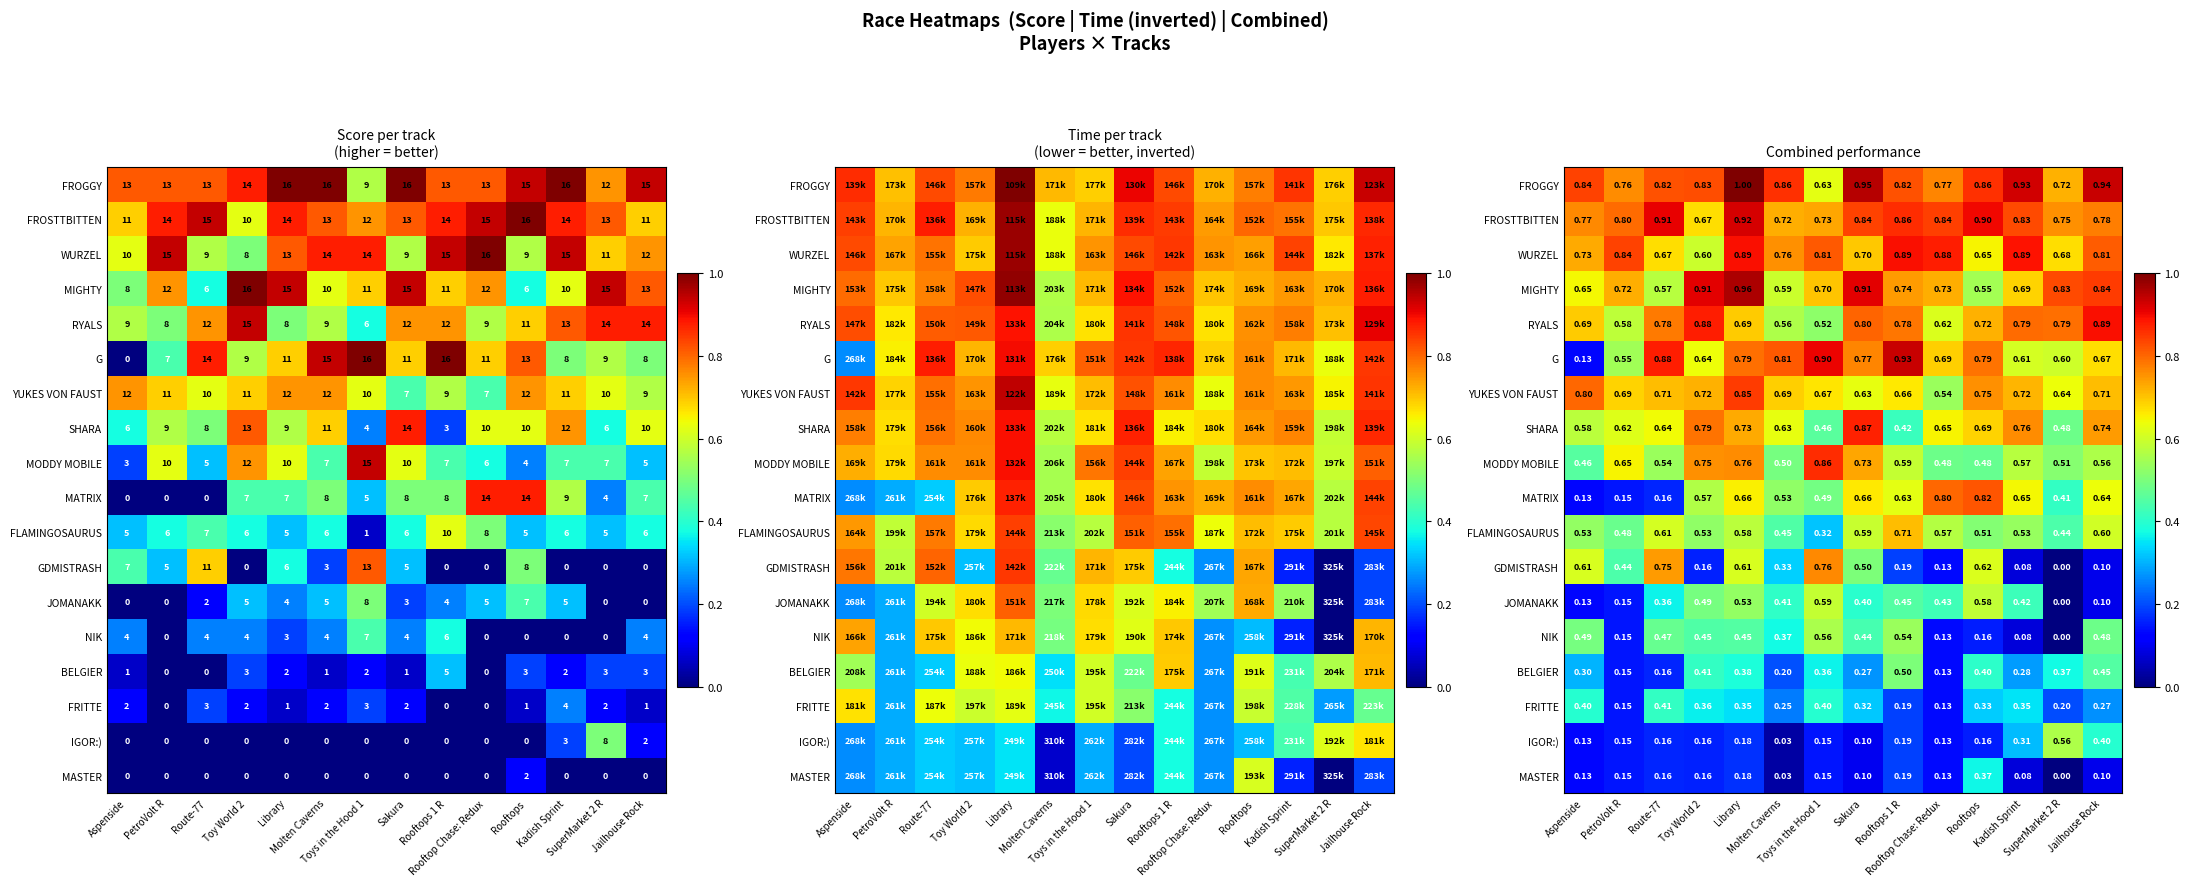

How many positive values does the NIK series have?

13